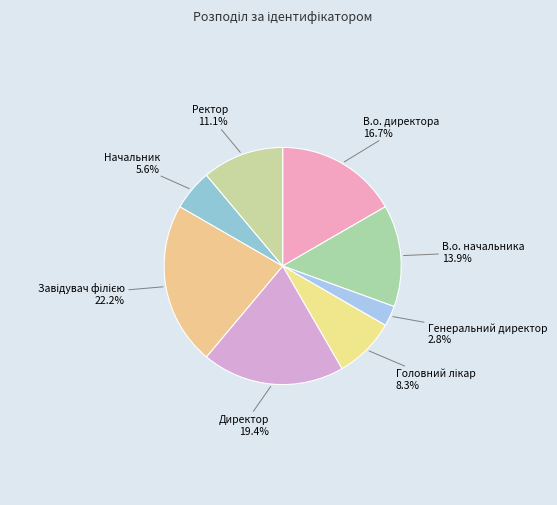

How much of the chart is everything except Начальник 5.6%?

94.4%